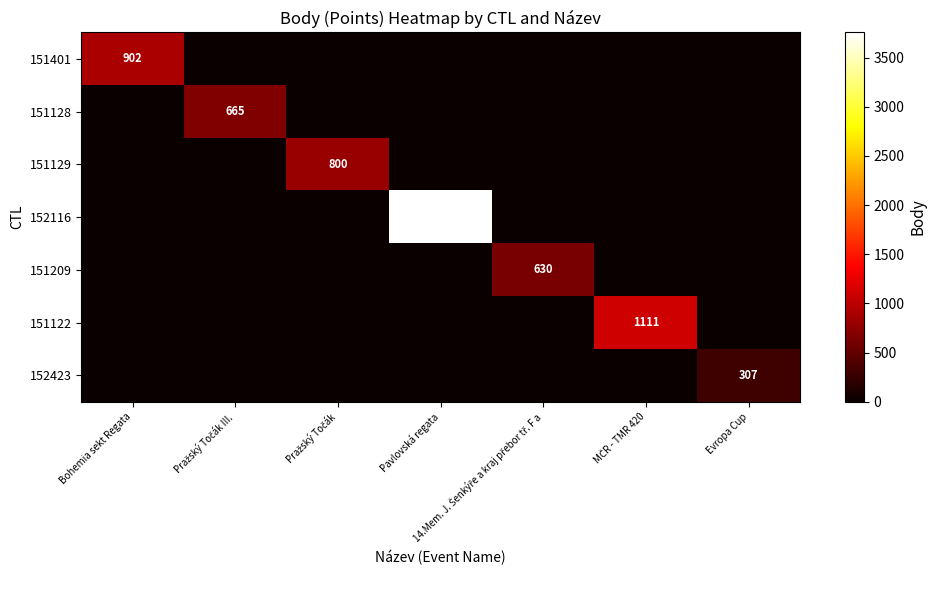

Is it true that 151401 equals -487 at Evropa Cup?

False